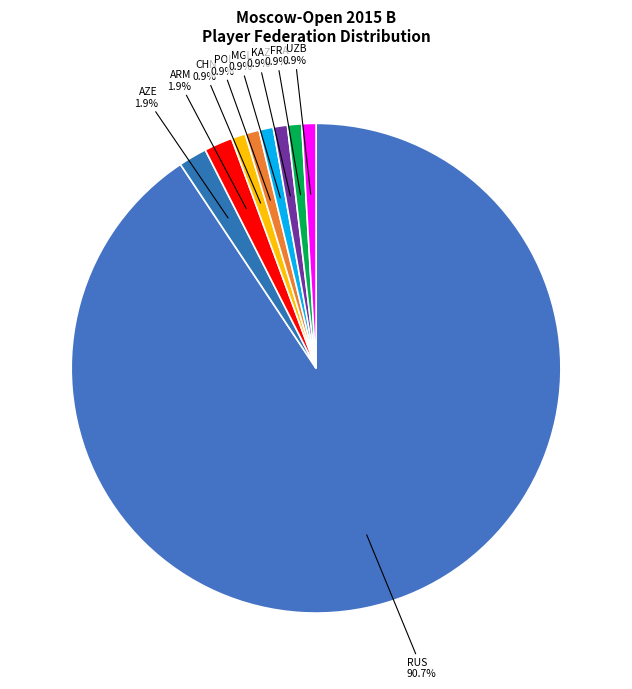

Which category has the biggest portion of the pie?

RUS